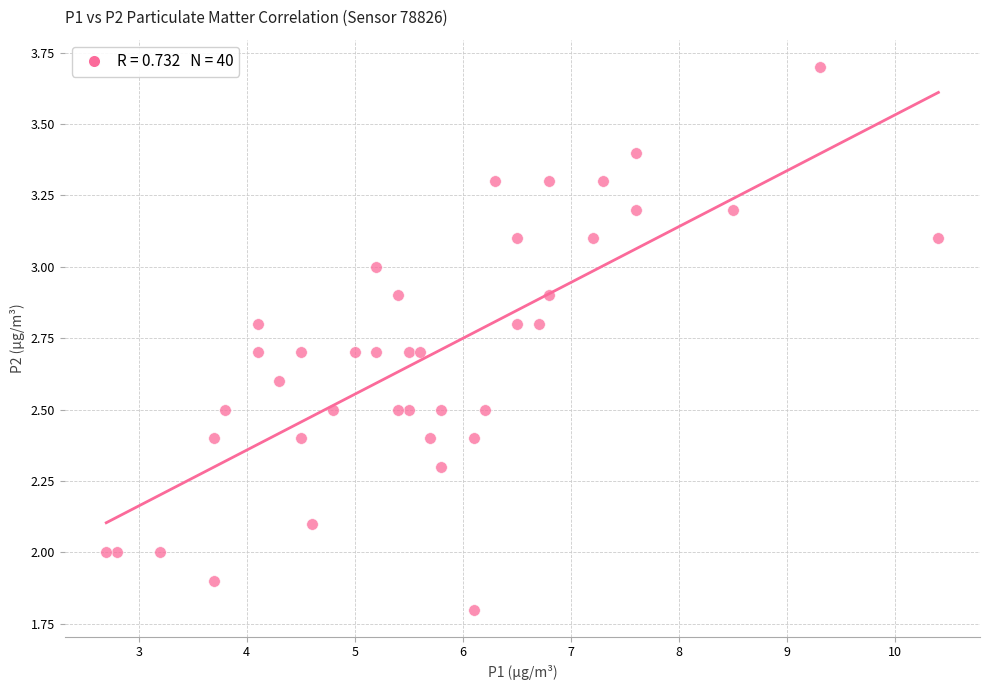

What is the range of Y values (max minus min)?

1.9